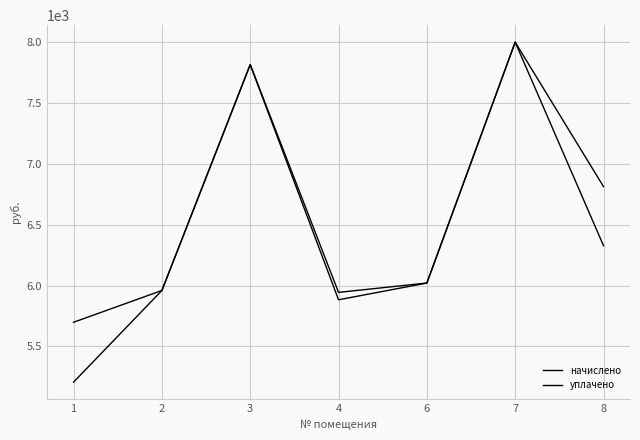

Does the chart display data point markers on the line(s)?

No